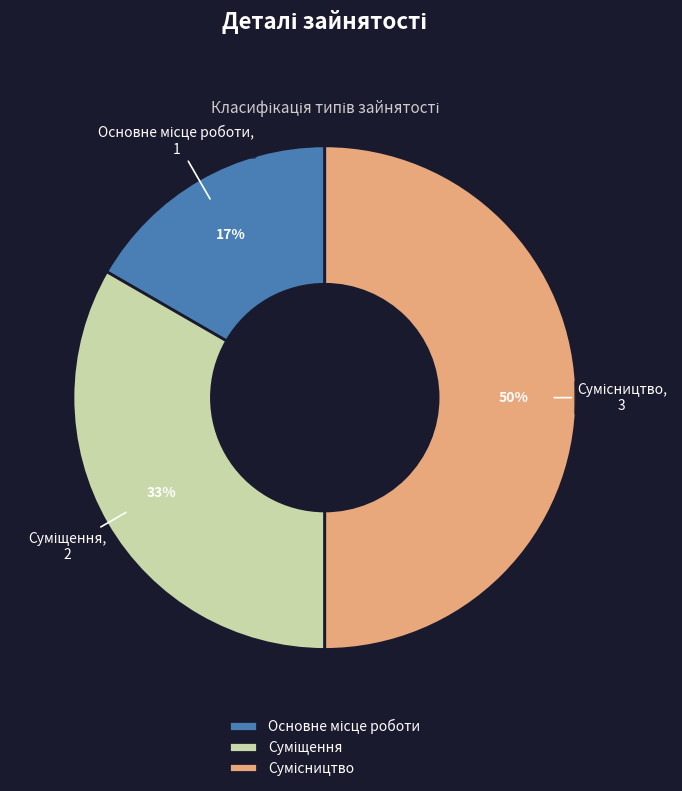

To the nearest percent, what is the difference between the largest and smallest slice percentages?

33%